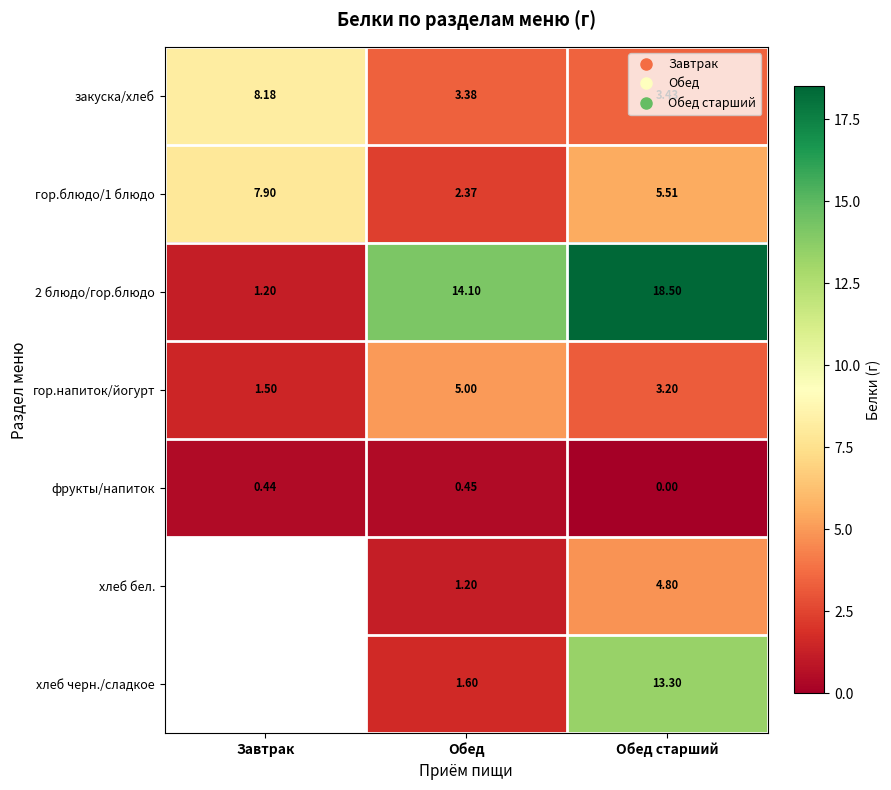

At Завтрак, list the series in order from smallest to largest.

фрукты/напиток, 2 блюдо/гор.блюдо, гор.напиток/йогурт, гор.блюдо/1 блюдо, закуска/хлеб, хлеб бел., хлеб черн./сладкое